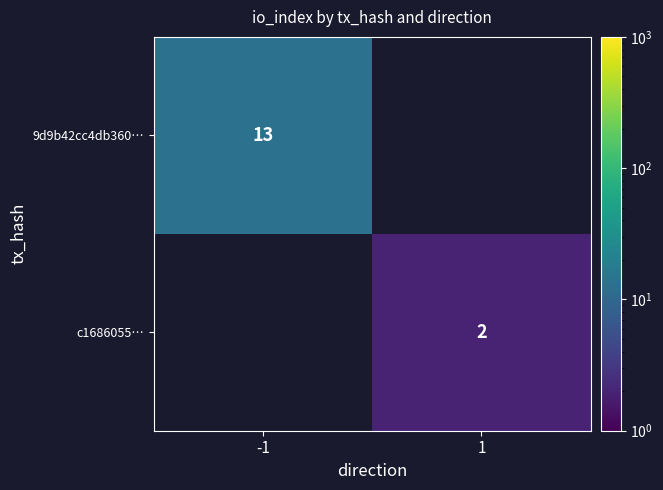

The value of c1686055… at 1 is 2. True or false?

True